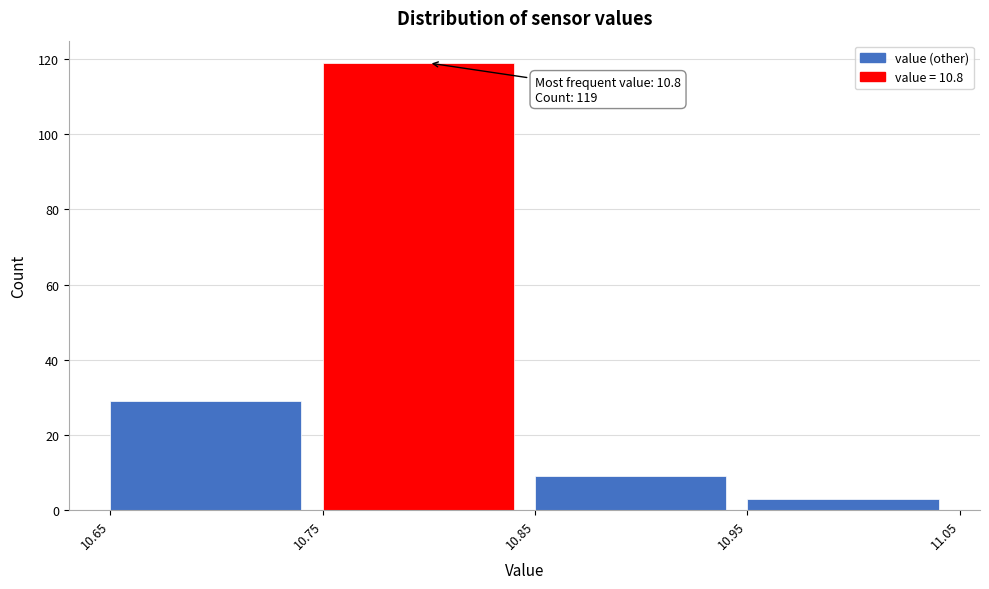

Over which range of the x-axis is the bar tallest?

10.75 to 10.85